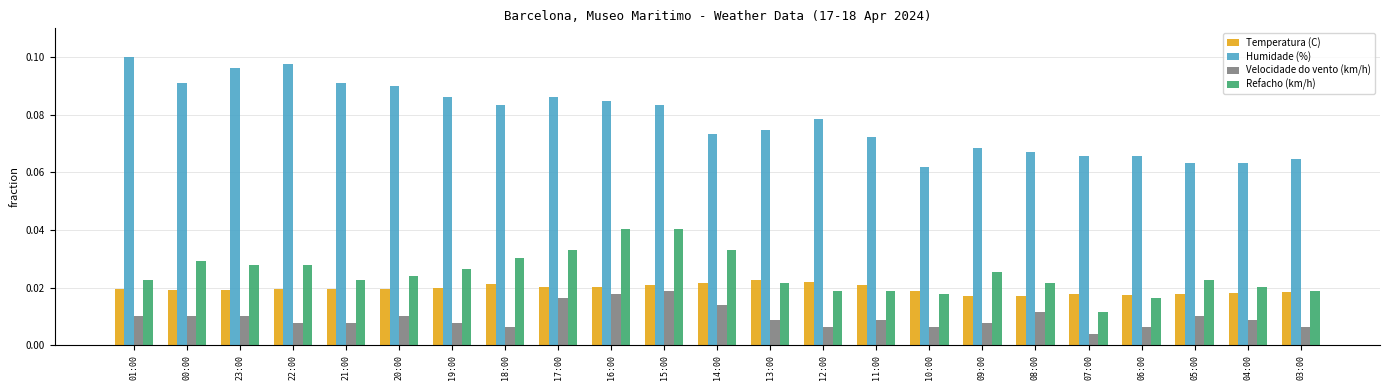

At how many categories does at least one series exceed 0?

23